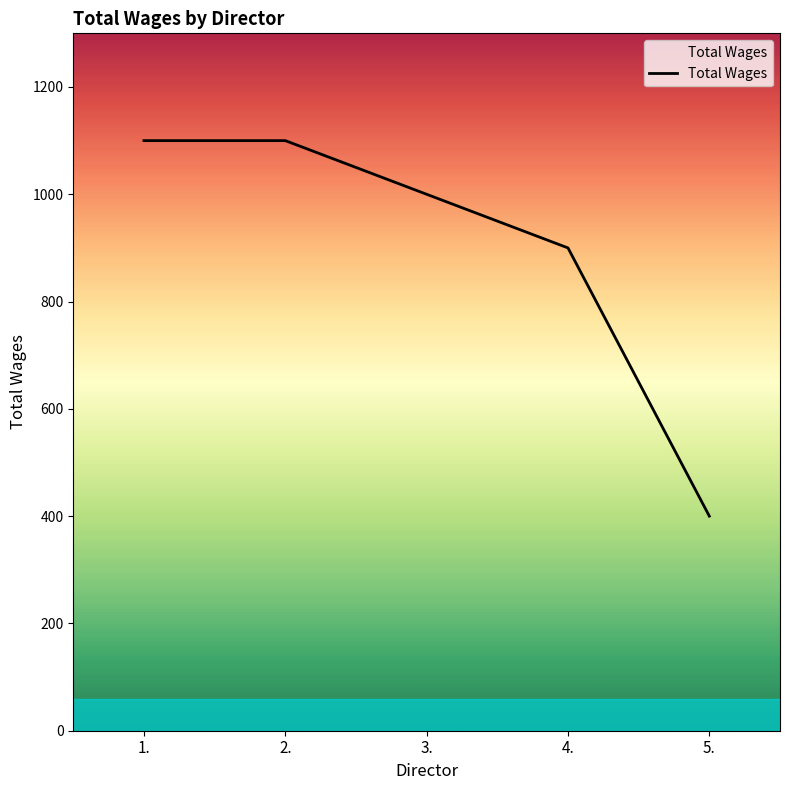

What is the maximum value shown in the chart?

1100